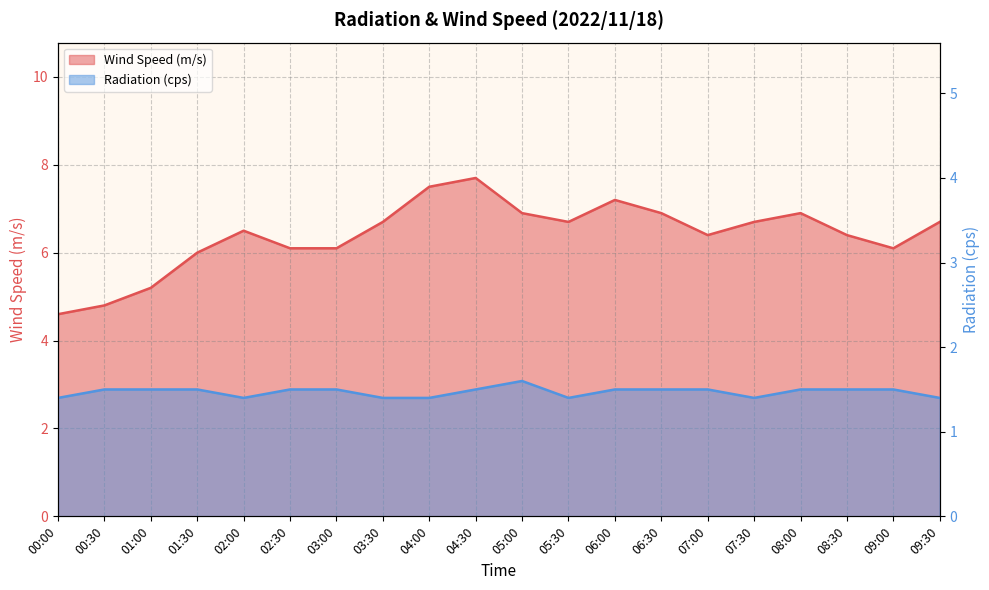

True or false: Wind Speed (m/s) and Radiation (cps) intersect in this chart.

False